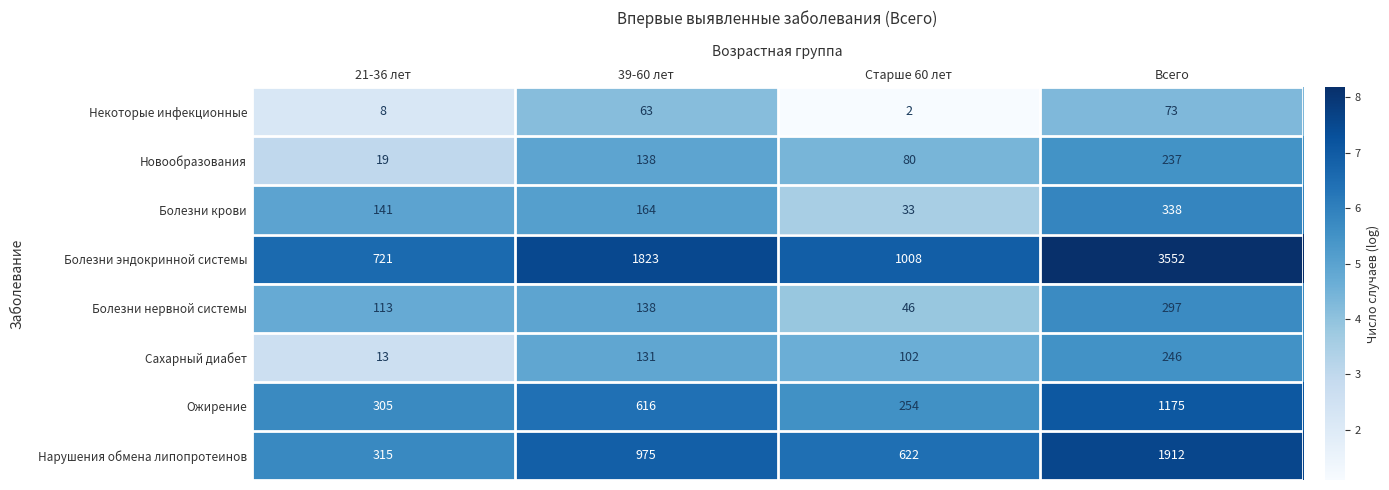

List the series in order of their peak value, lowest first.

Некоторые инфекционные, Новообразования, Сахарный диабет, Болезни нервной системы, Болезни крови, Ожирение, Нарушения обмена липопротеинов, Болезни эндокринной системы